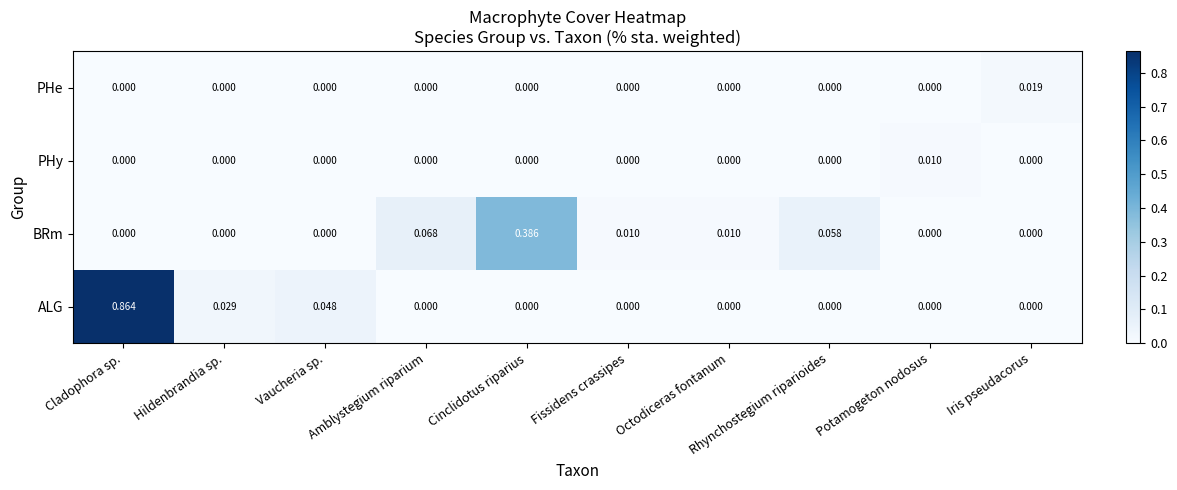

Which series has the widest spread of values?

ALG